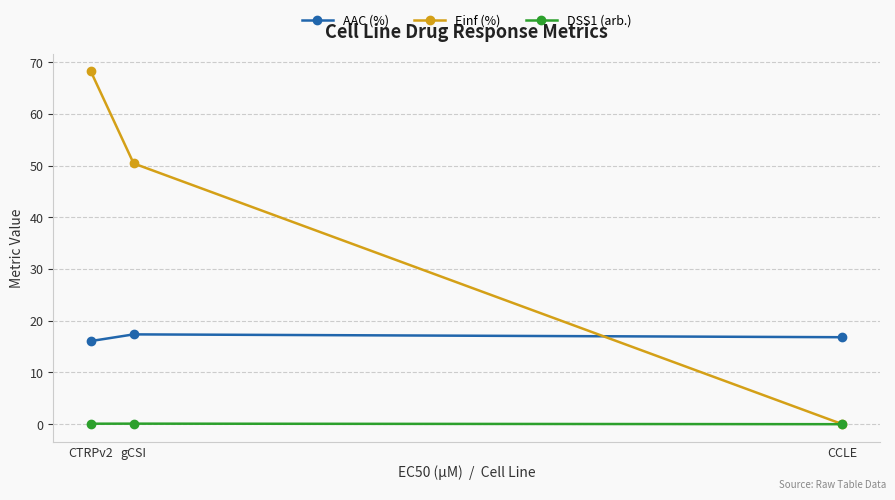

Does the chart display data point markers on the line(s)?

Yes